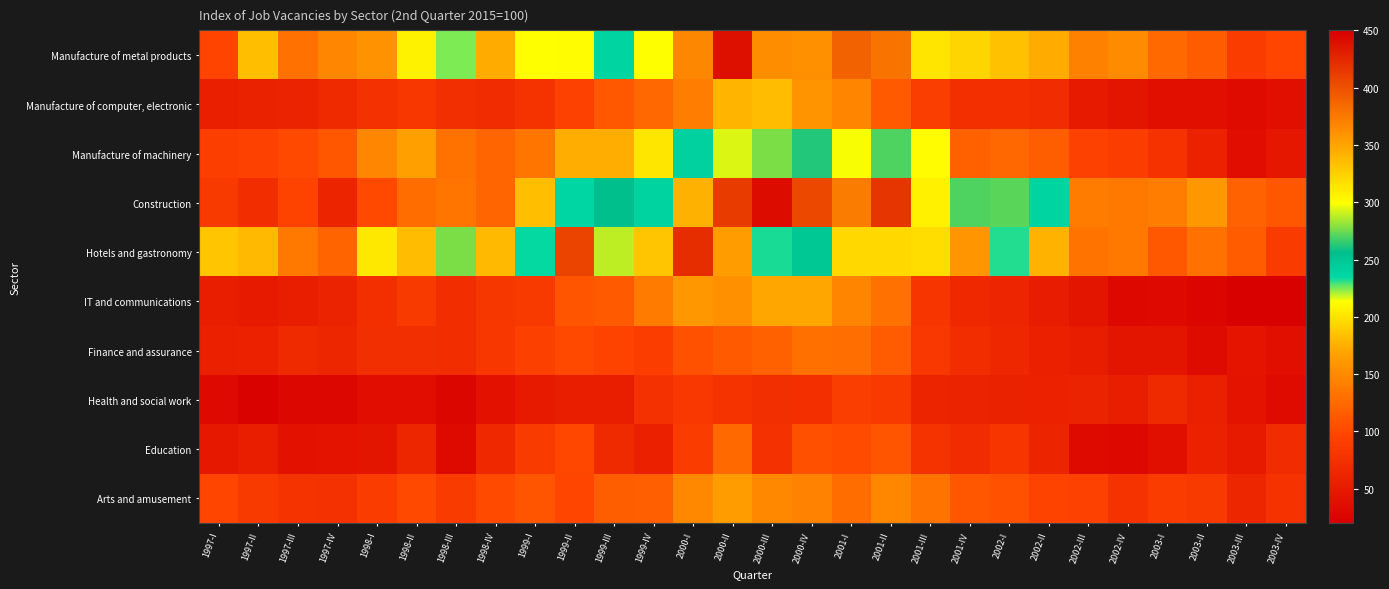

Which series has the largest total across all categories?

Manufacture of metal products